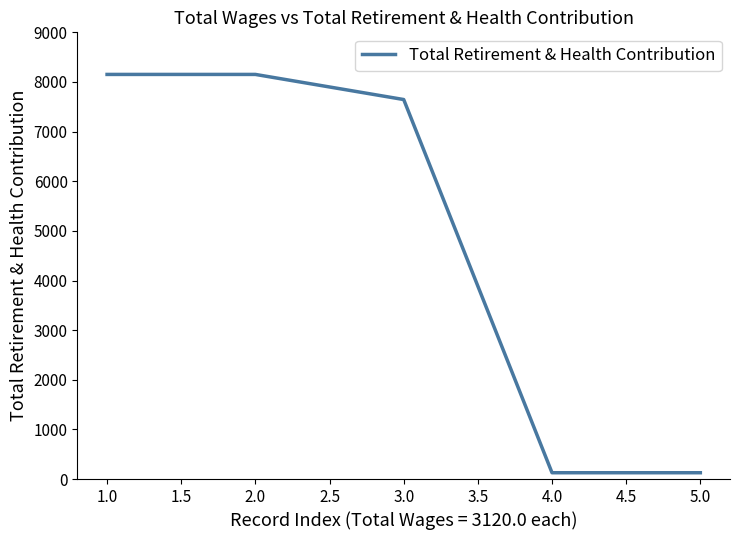

What is the ratio of the value at 2.0 to the value at 3.0?

1.1